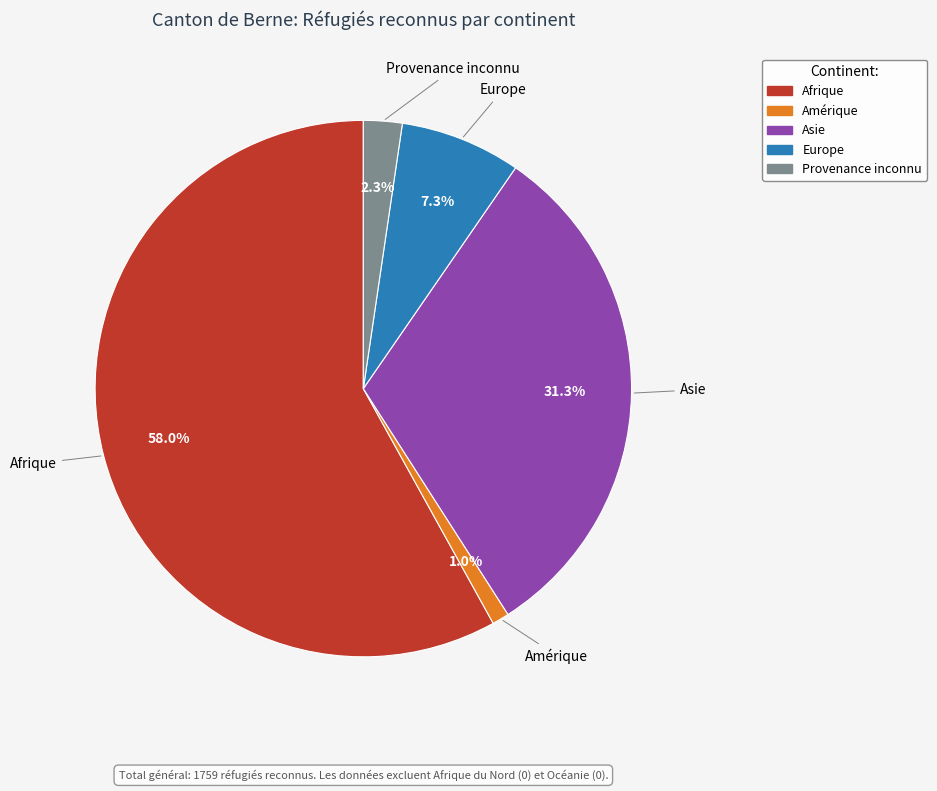

Between Provenance inconnu and Afrique, which is larger?

Afrique